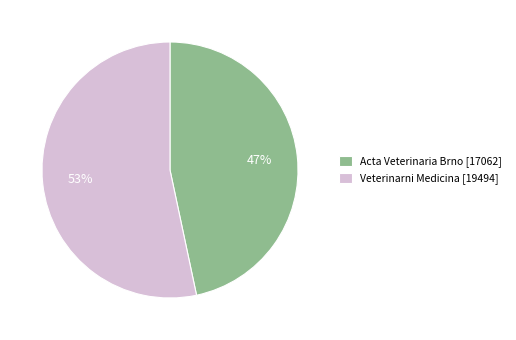

Which category has the biggest portion of the pie?

Veterinarni Medicina